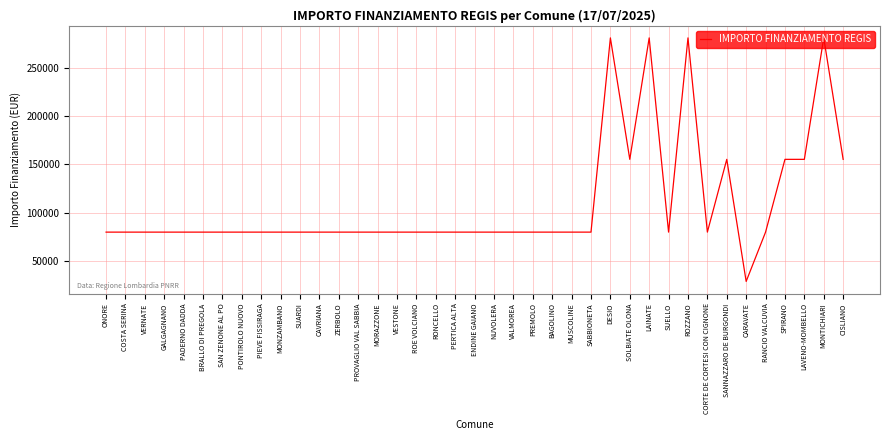

How many lines are shown in the chart?

1